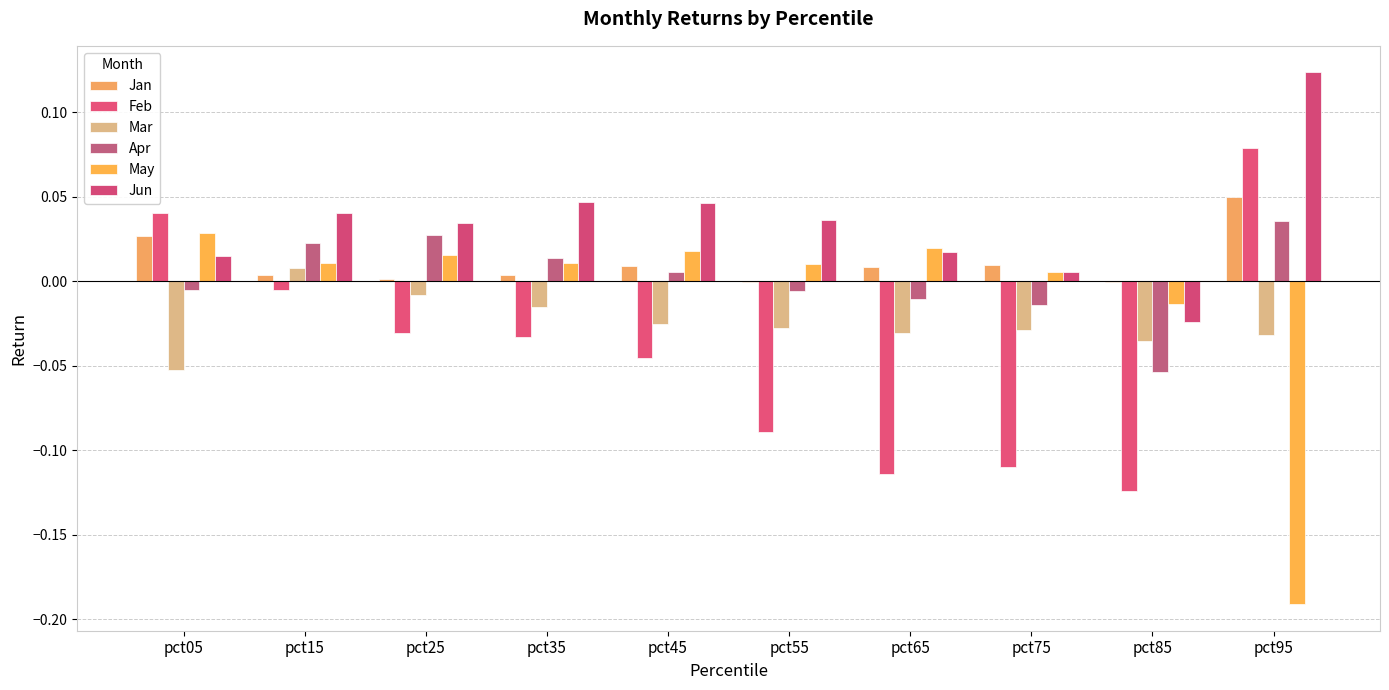

Rank the series by their maximum value, from highest to lowest.

Jun, Feb, Jan, Apr, May, Mar